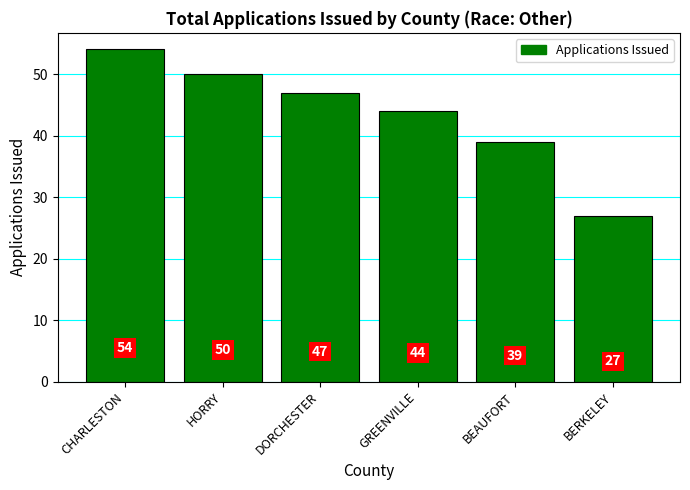

What is the smallest value displayed?

27